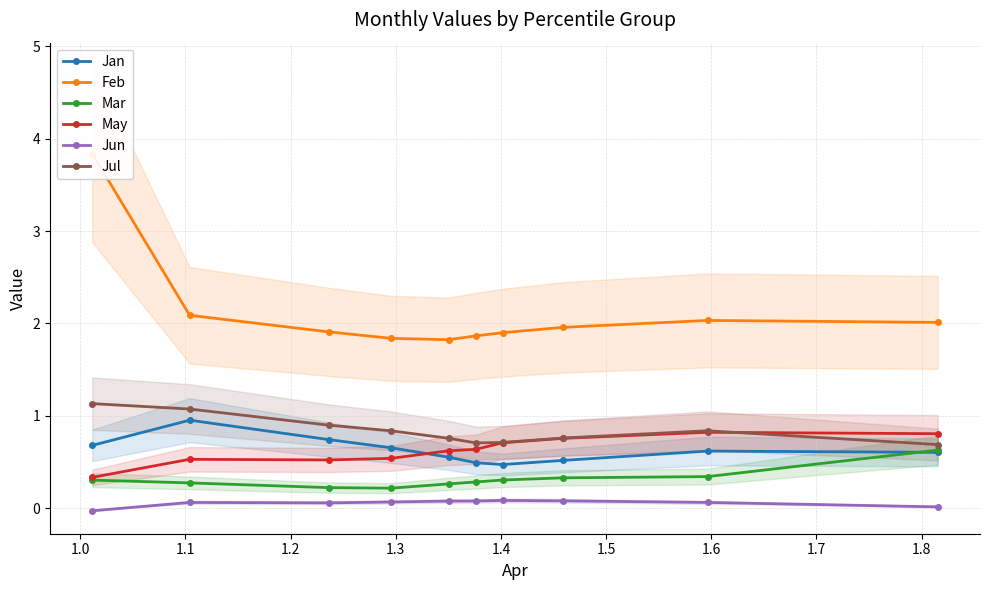

What is the value of the Jan point at the 7th from the left?

0.5